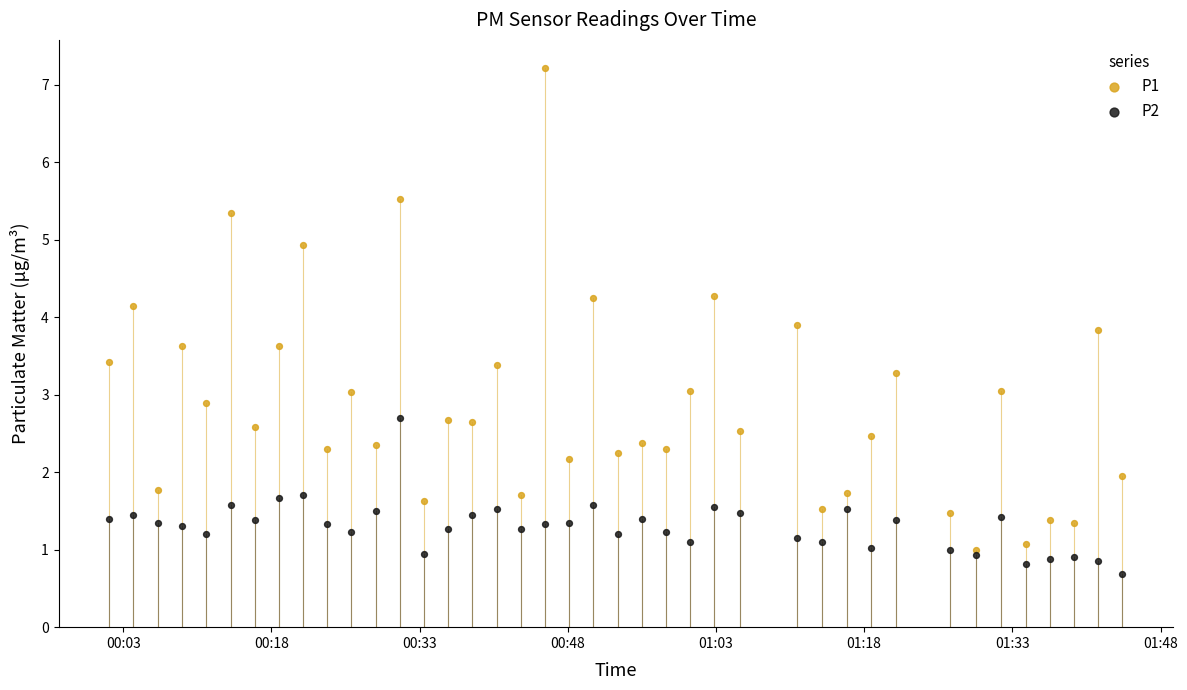

Which series contains the highest Y value?

P1